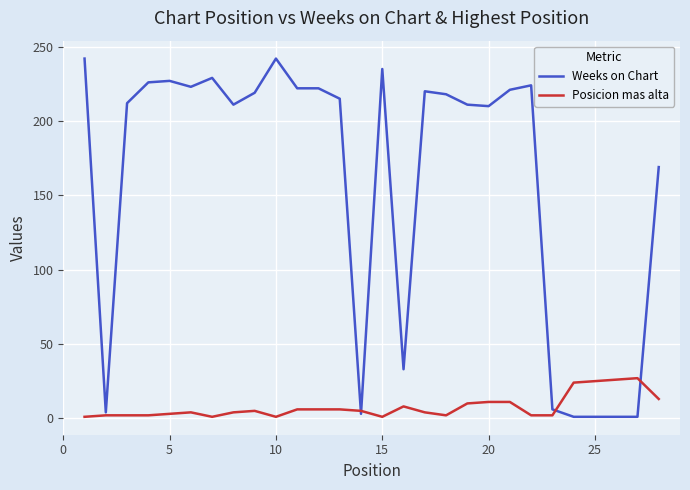

How many lines are shown in the chart?

2